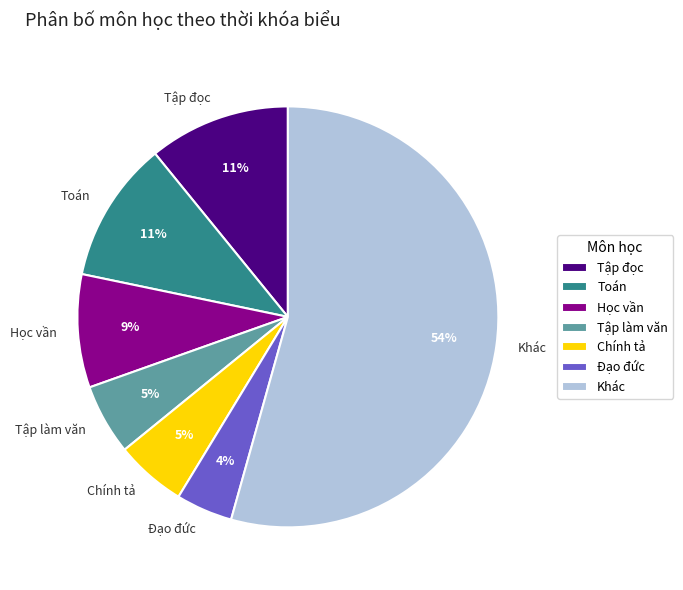

What is the largest slice in the pie chart?

Khác